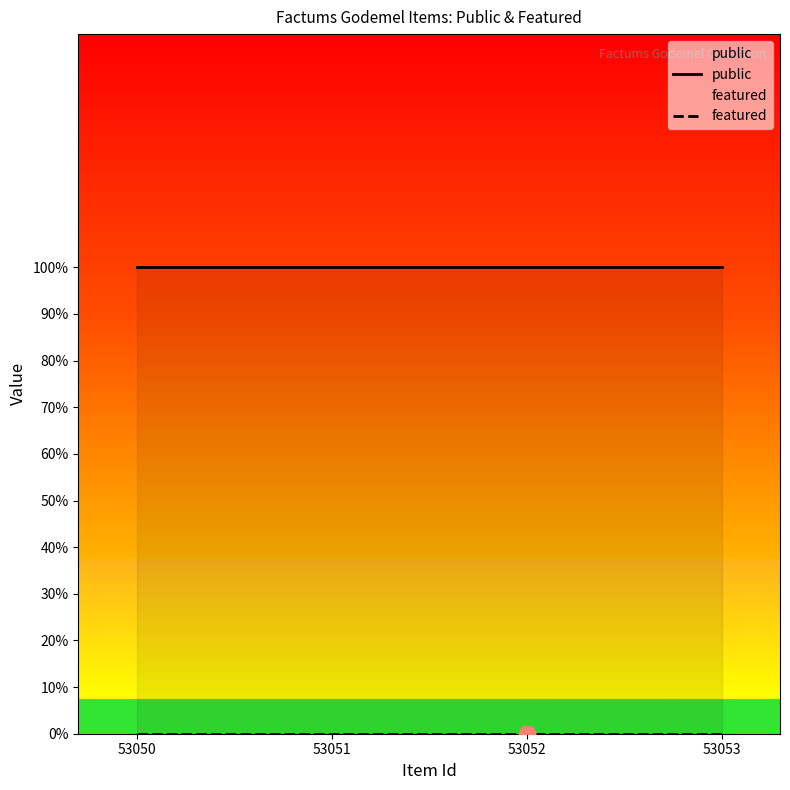

What is the approximate value of public at 53050?

1